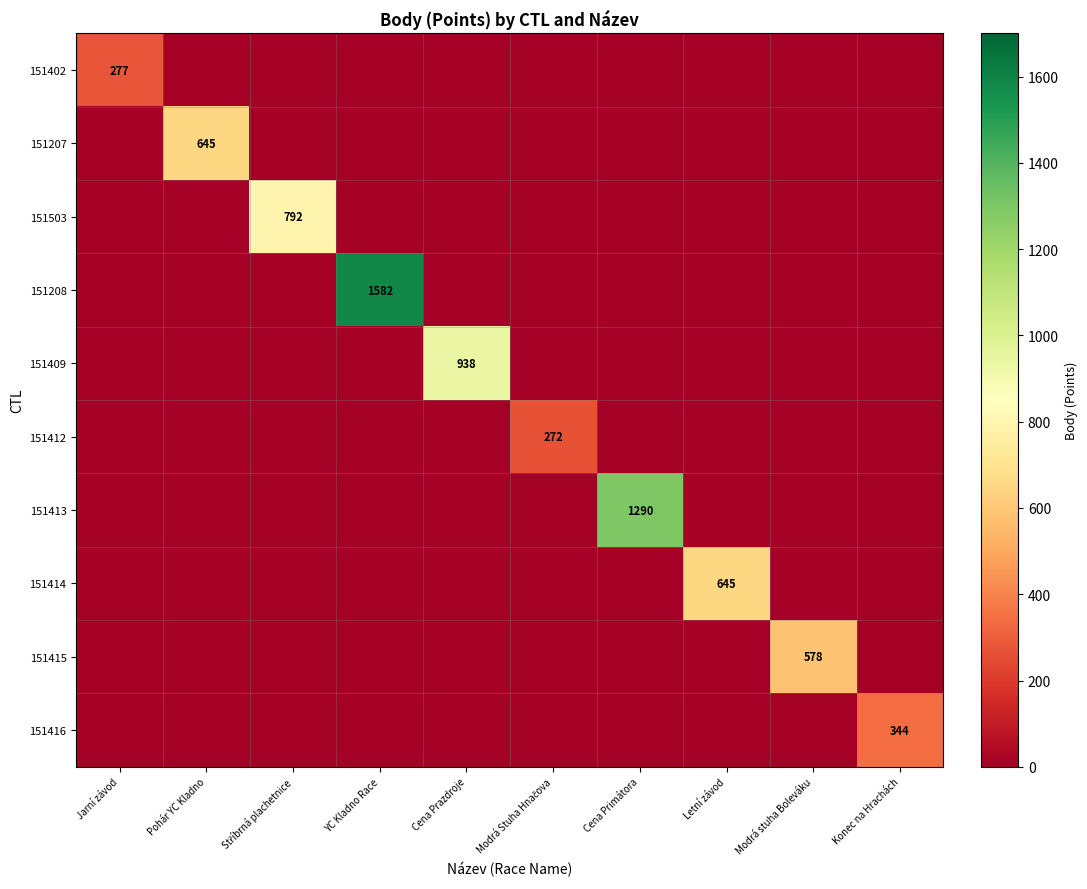

Is the value of 151207 at Pohár YC Kladno greater than the value of 151412 at Jarní závod?

Yes